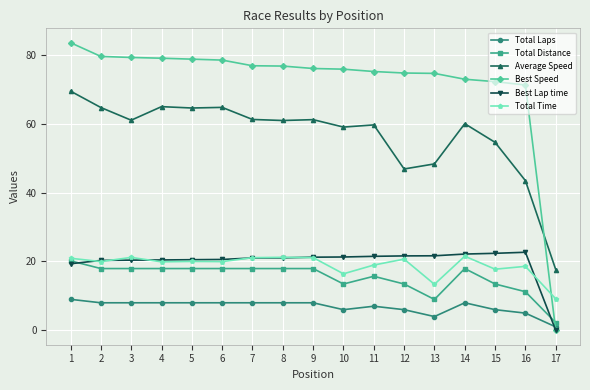

At which category does Total Time reach its first local peak?

3